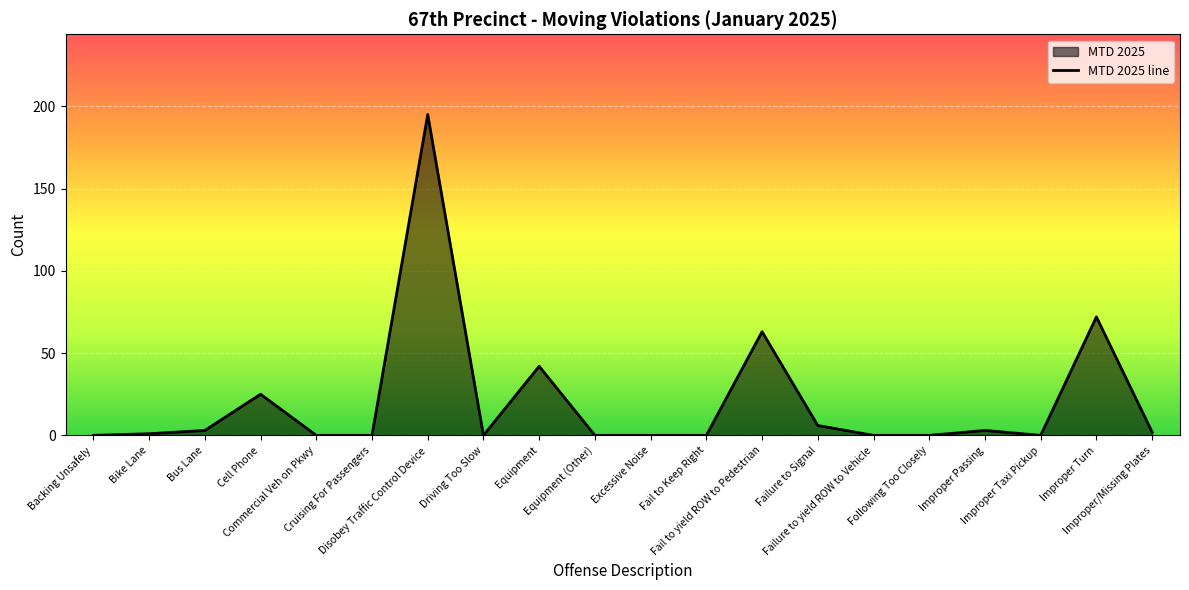

What is the greatest value displayed?

195